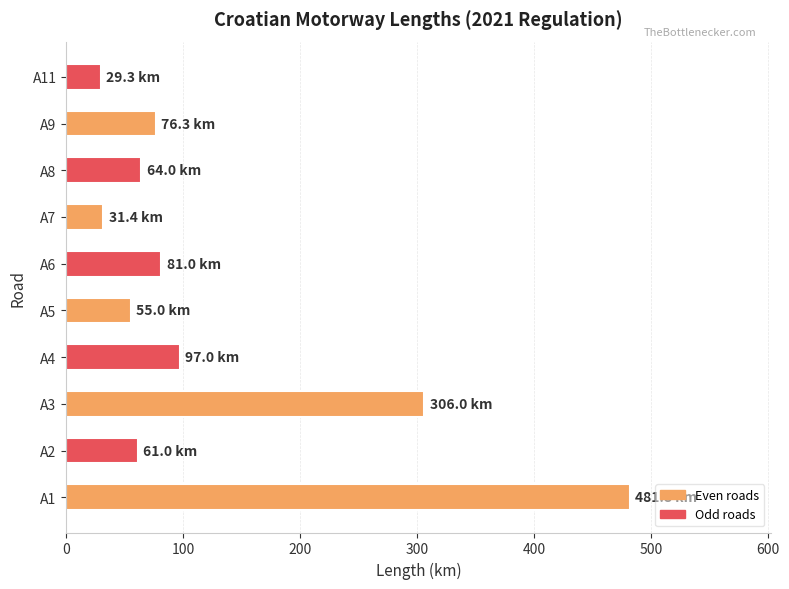

What is the greatest value displayed?

481.8